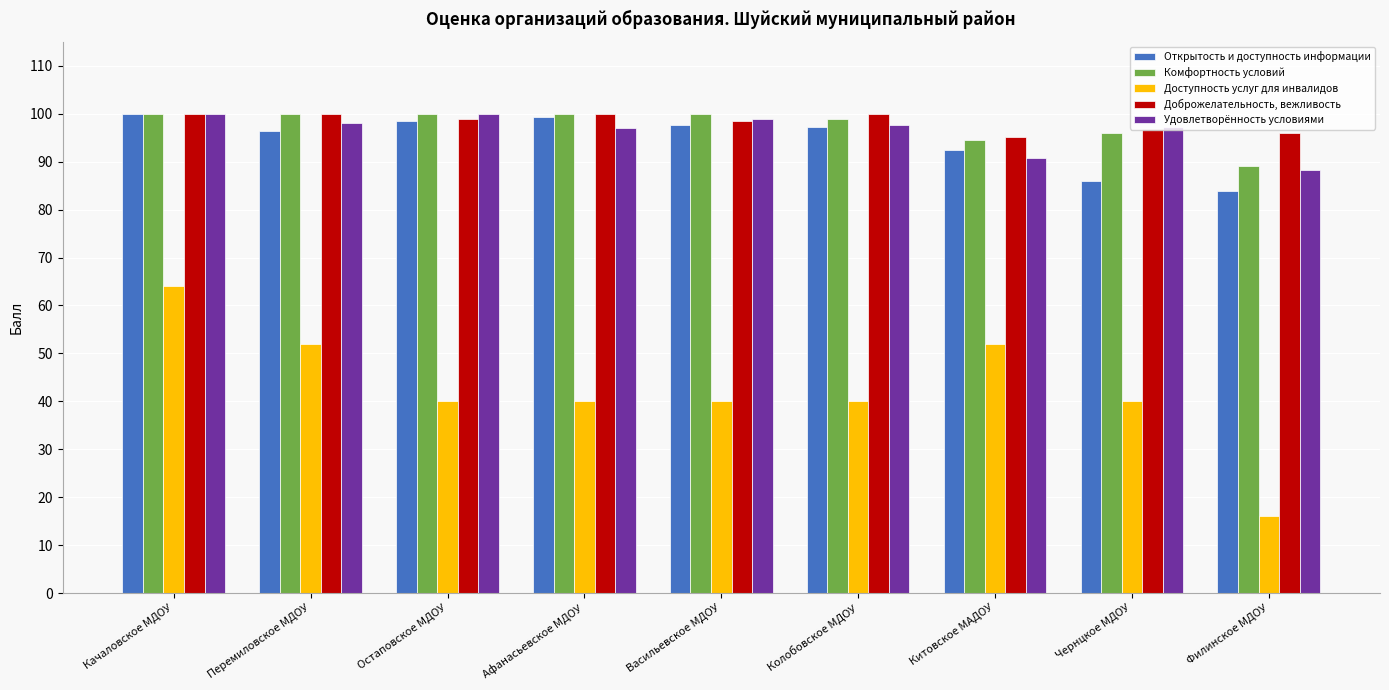

What are all the series names shown in the legend?

Открытость и доступность информации, Комфортность условий, Доступность услуг для инвалидов, Доброжелательность, вежливость, Удовлетворённость условиями